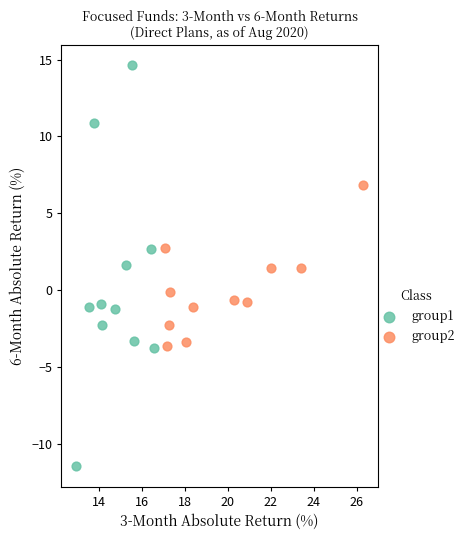

Which series contains the lowest Y value?

group1